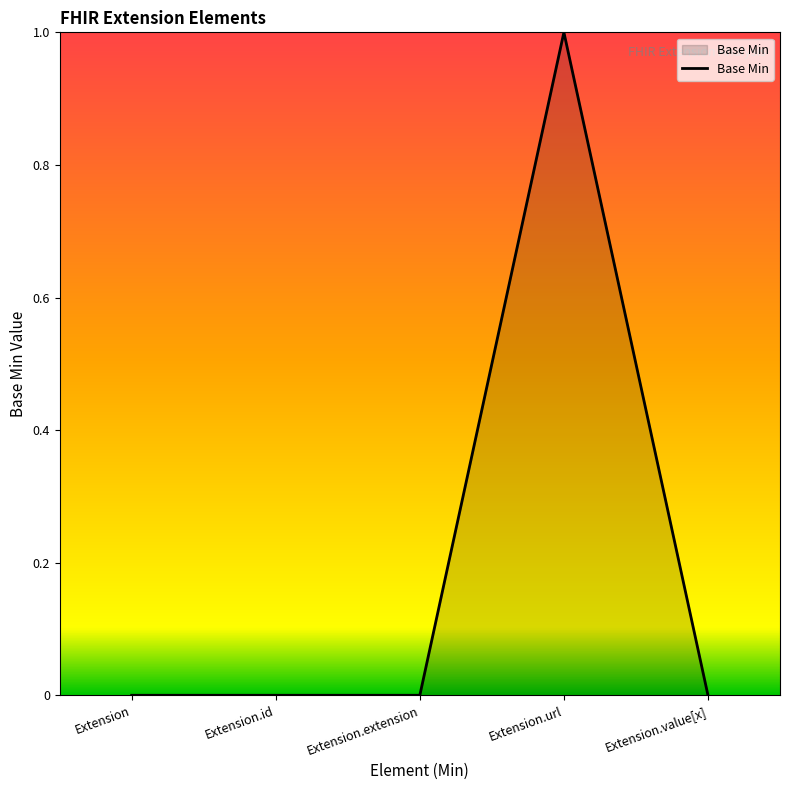

True or false: the data shows 0 at Extension.extension.

True